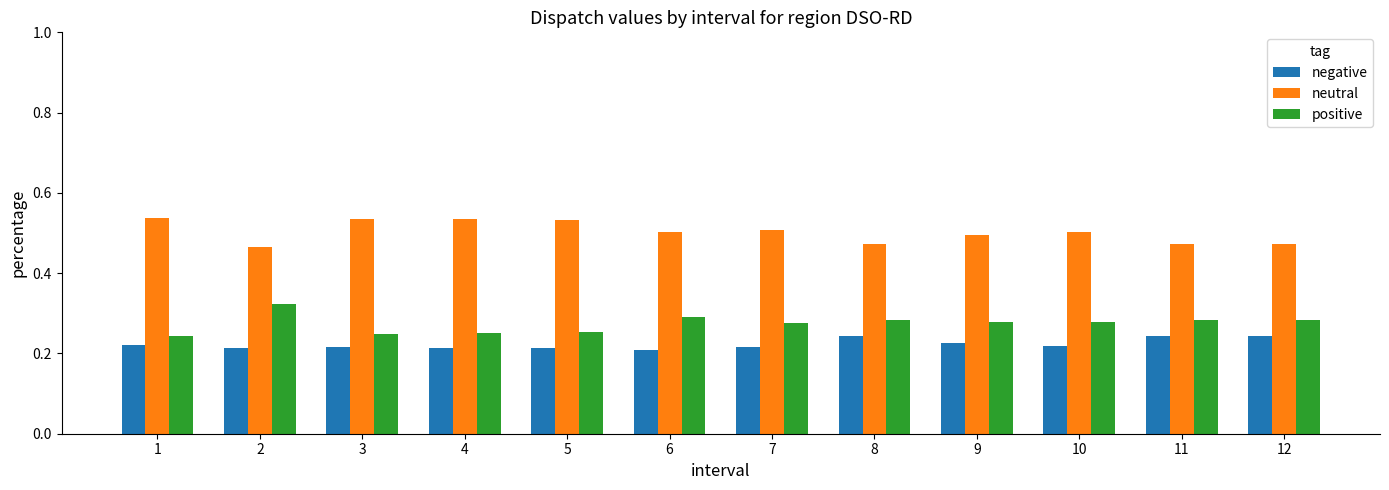

Is it true that positive equals 0.4 at 9?

False